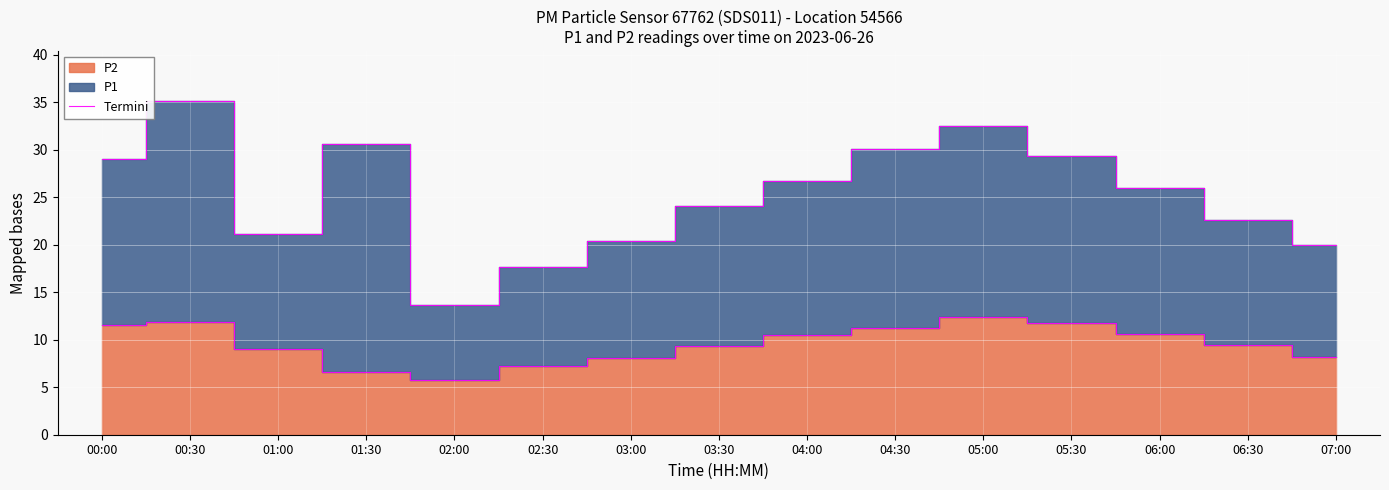

Reading left to right, list all the values displayed in this chart.

11.6	11.9	9.0	6.7	5.8	7.2	8.1	9.3	10.5	11.2	12.4	11.8	10.6	9.4	8.2